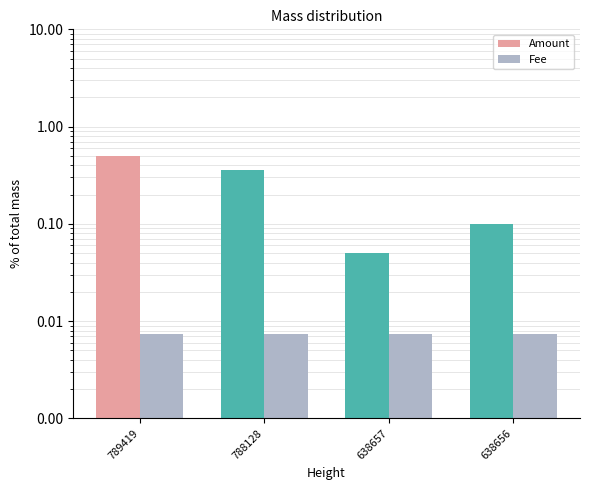

What is the maximum value shown in the chart?

0.5